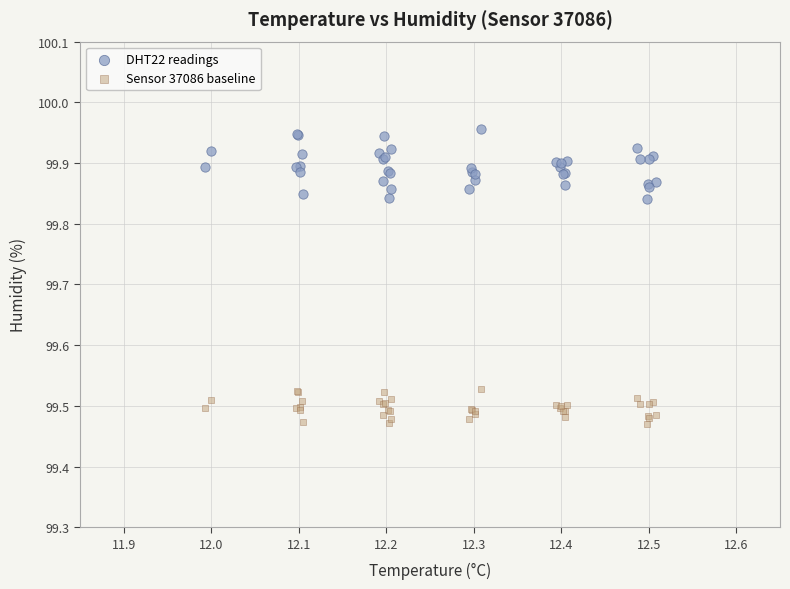

What is the X range (max minus min) for the scatter plot?

0.5